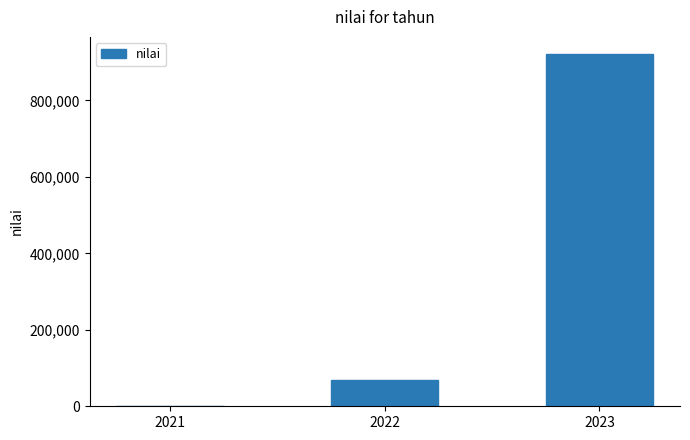

What is the sum of the values at 2022 and 2021?

68578